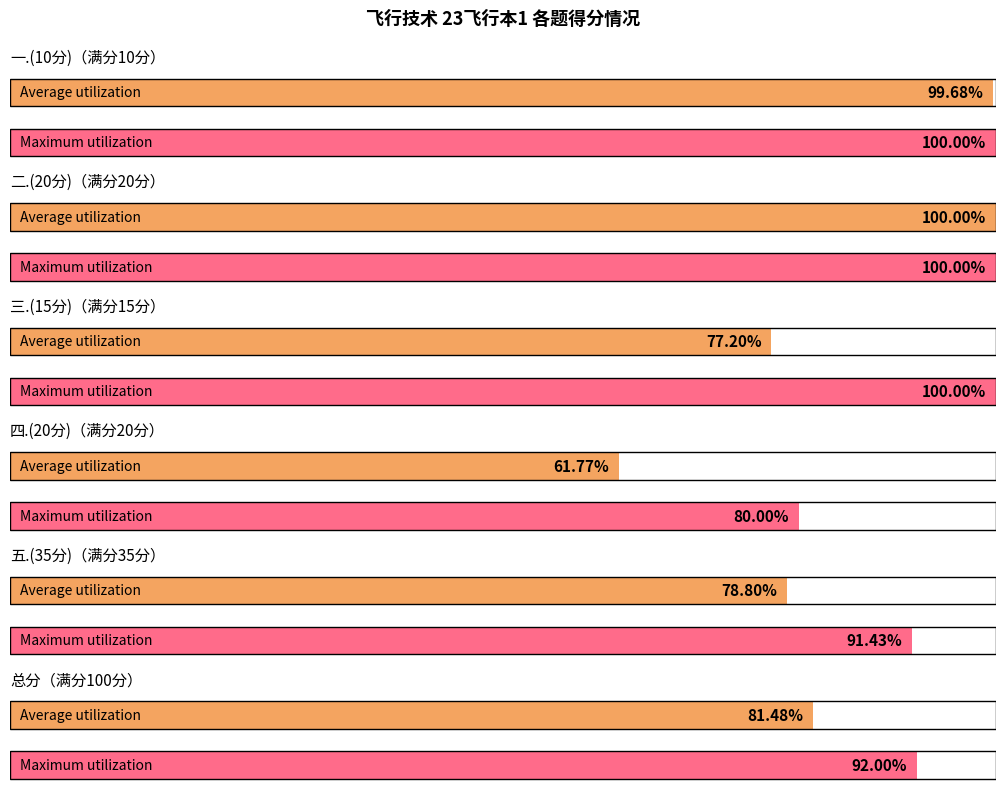

What is the value of the 一.(10分) bar at the 6th from the left?

10